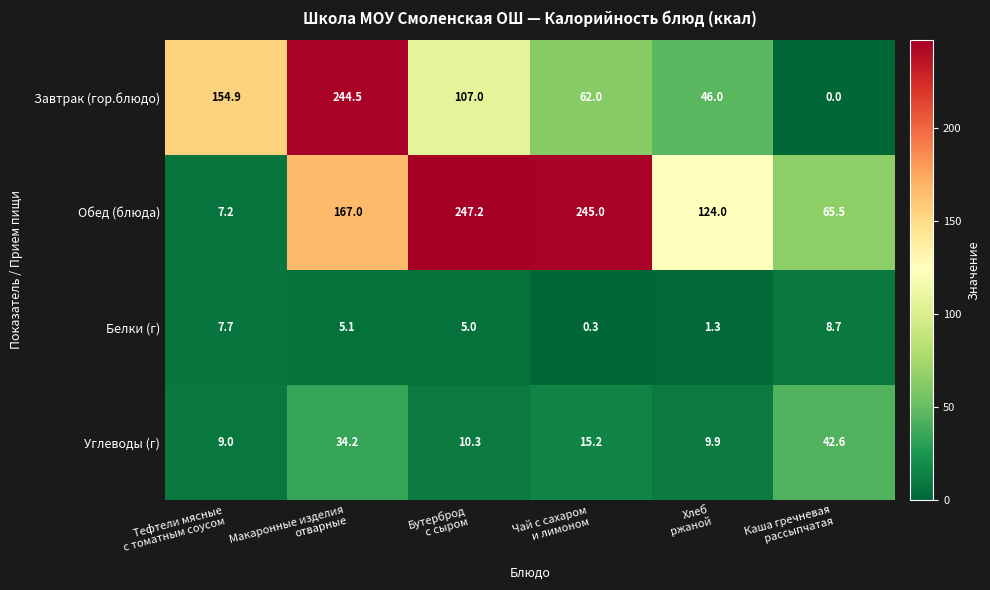

Reading right to left, list all the values displayed in this chart.

Завтрак (гор.блюдо): 0.0	46.0	62.0	107.0	244.5	154.9
Обед (блюда): 65.5	124.0	245.0	247.2	167.0	7.2
Белки (г): 8.7	1.3	0.3	5.0	5.1	7.7
Углеводы (г): 42.6	9.9	15.2	10.3	34.2	9.0